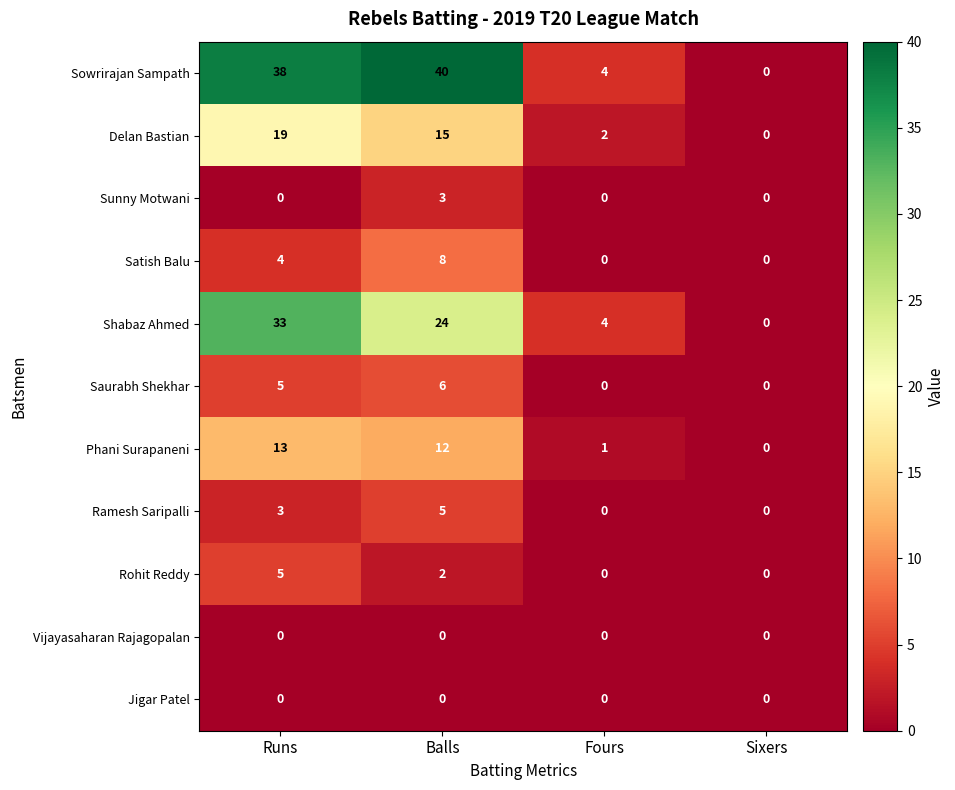

Which category has the highest value in the Satish Balu series?

Balls